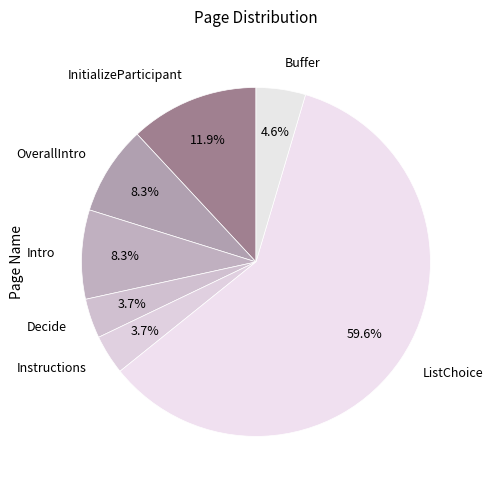

Which has a higher value, Decide or InitializeParticipant?

InitializeParticipant